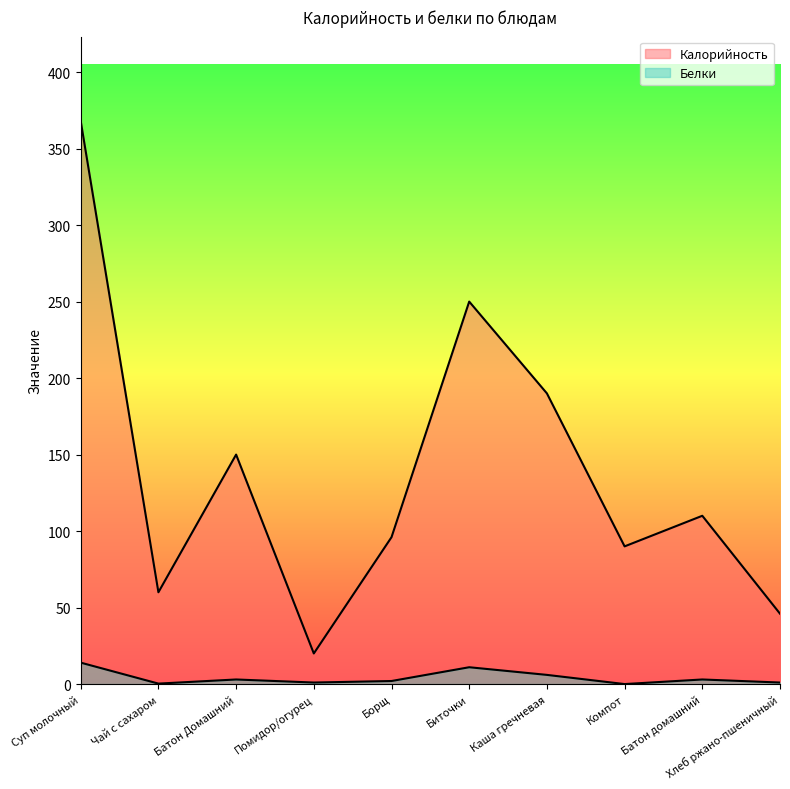

At which label does Белки reach its minimum?

Компот